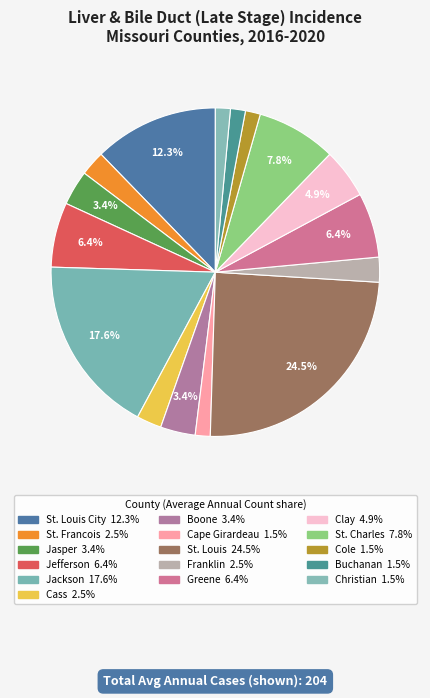

Which slice is the largest?

St. Louis County